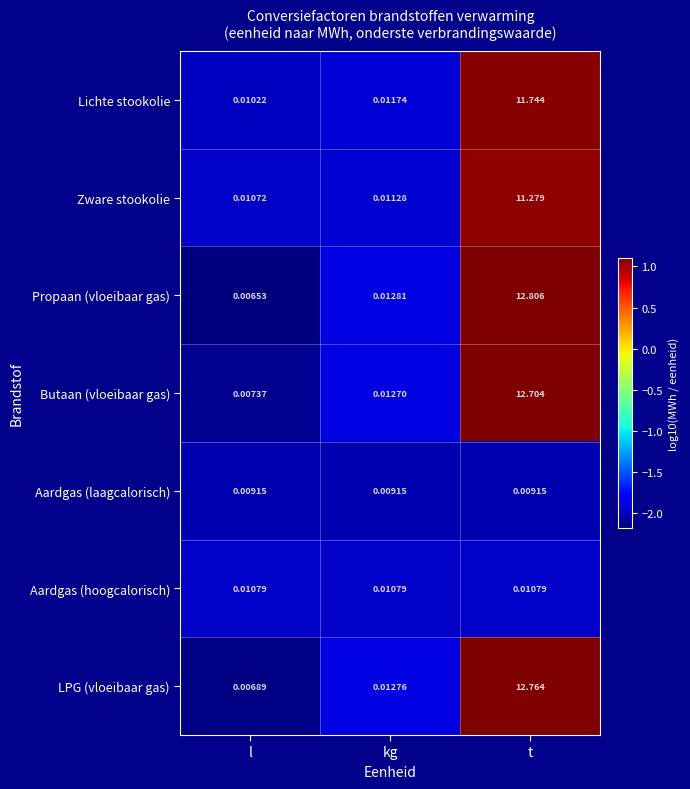

Where is Butaan (vloeibaar gas) nearest to the value 6?

kg